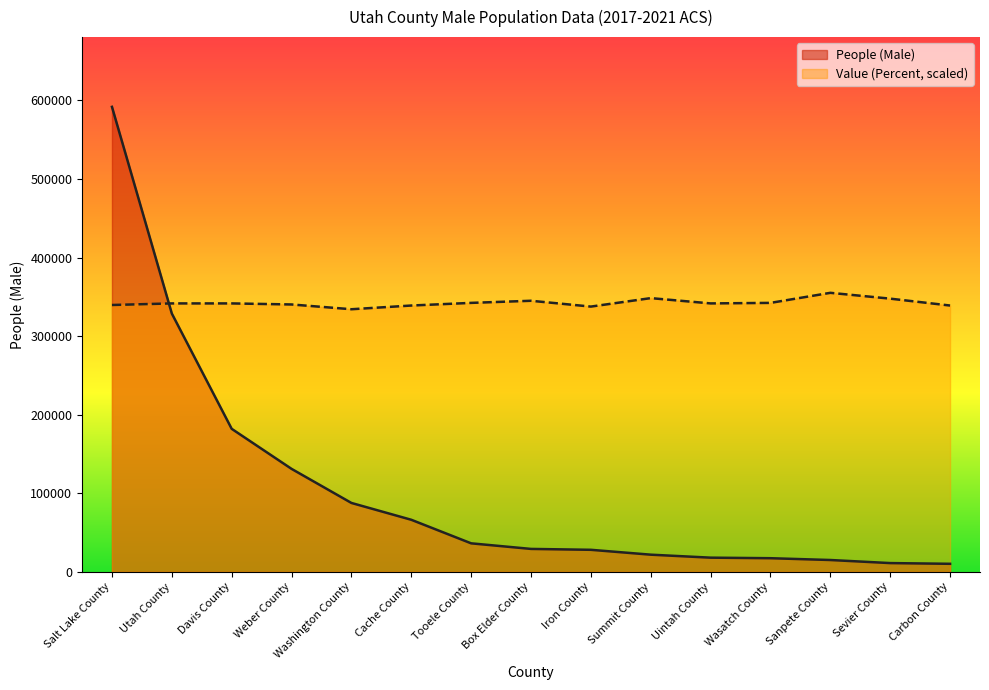

The value of People (Male) at Sanpete County is 14994.0. True or false?

True